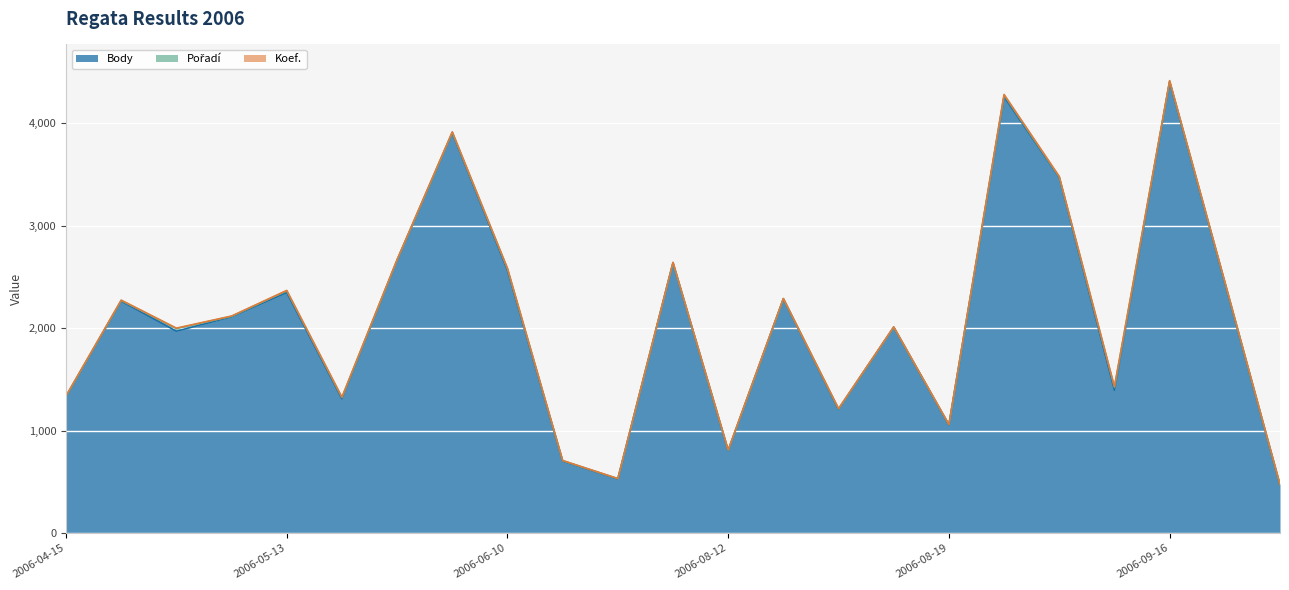

True or false: Body and Koef. cross at least once.

False